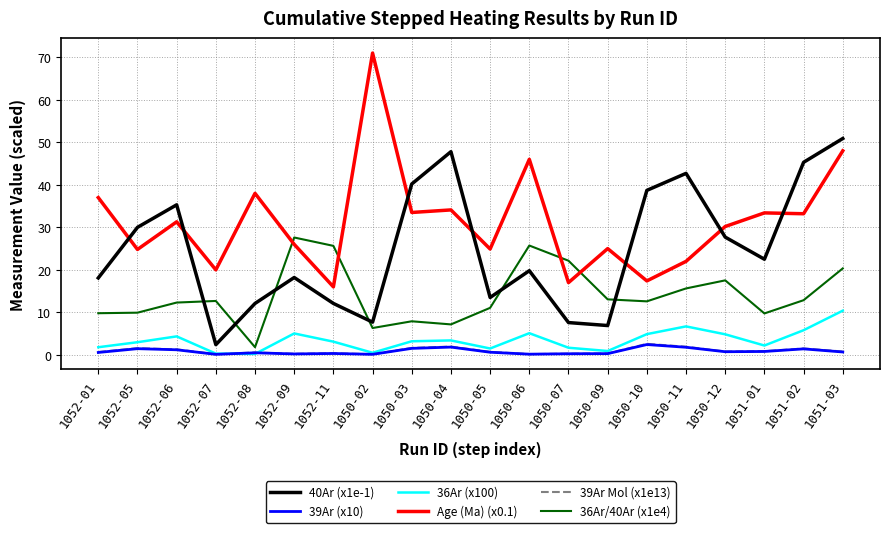

At which category does the chart reach its peak across all series?

1050-02